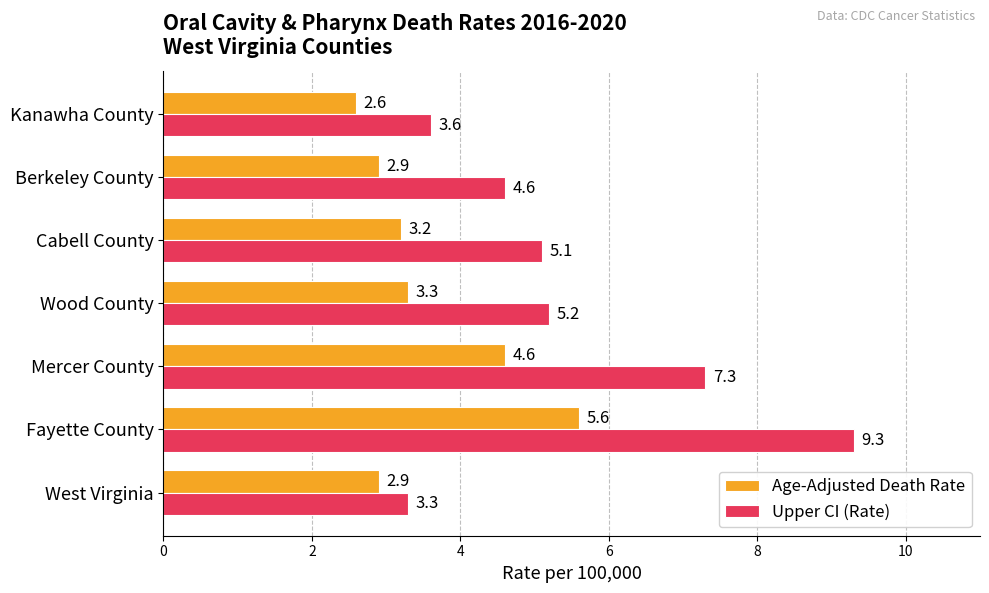

Which series has the largest total across all categories?

Upper CI (Rate)